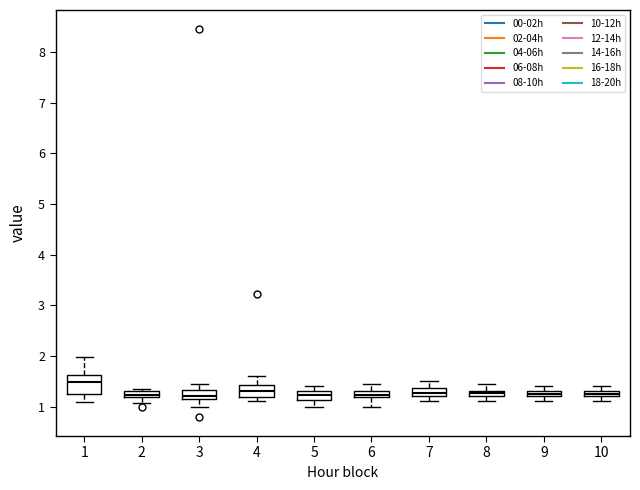

Where does the upper whisker of the box at x = 7 end on the y-axis? The values are not printed on the chart, so give them approximately, as read against the axis.

1.5